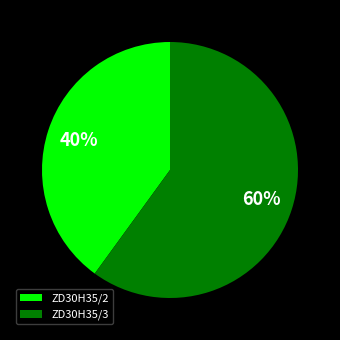

What percentage is the ZD30H35/2 slice, to the nearest percent?

40%